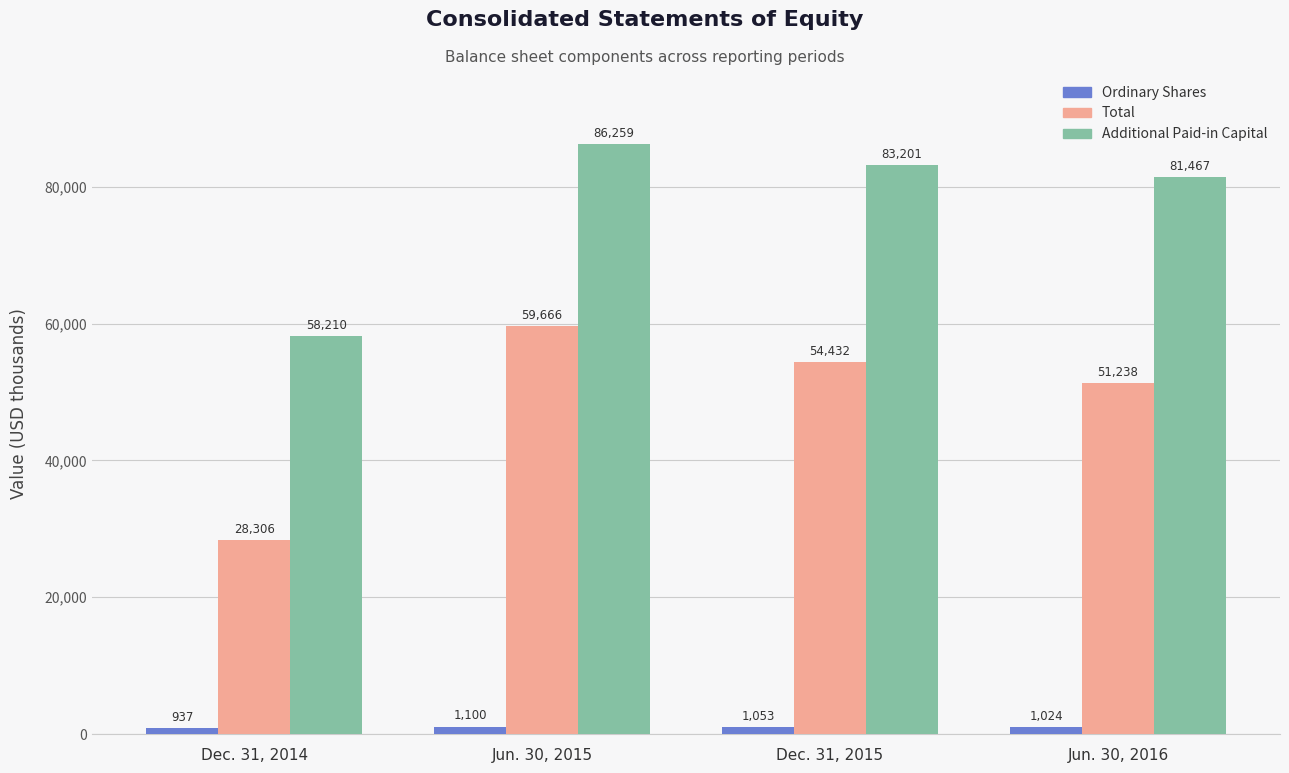

Which category has the highest value across all series?

Jun. 30, 2015